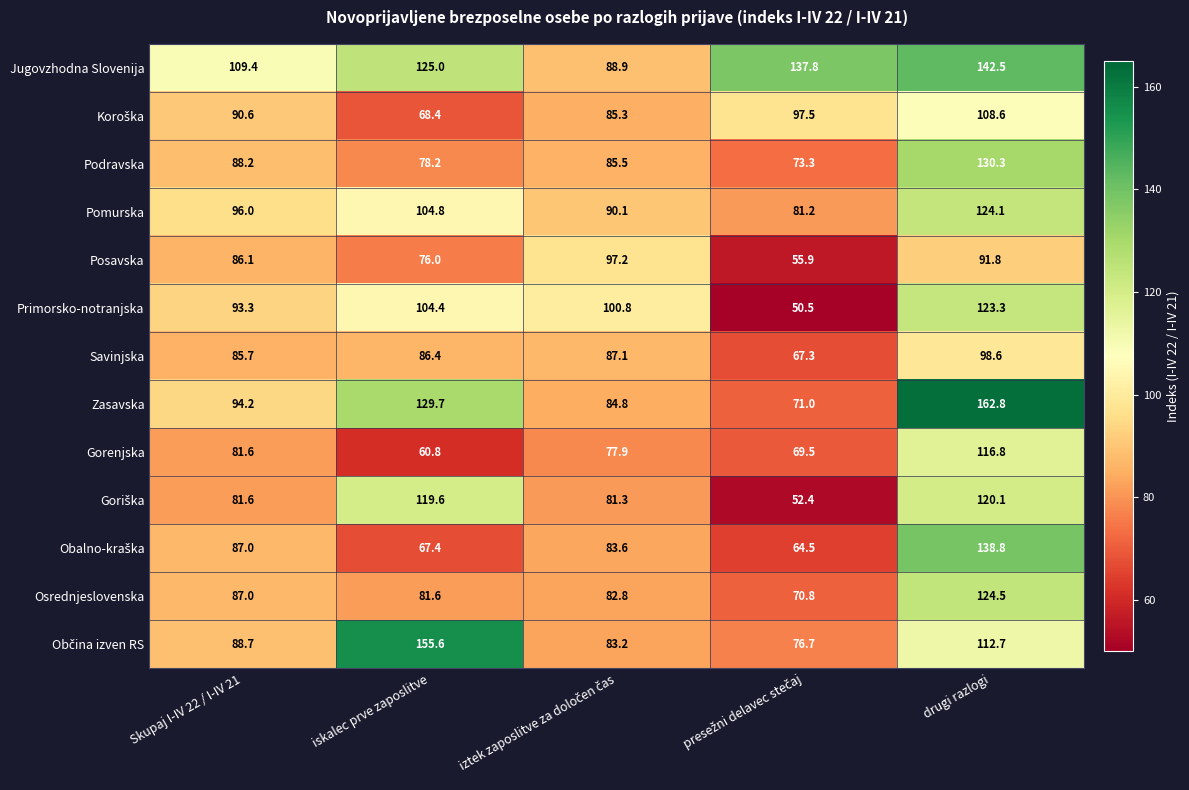

The value of Podravska at drugi razlogi is 175.7. True or false?

False